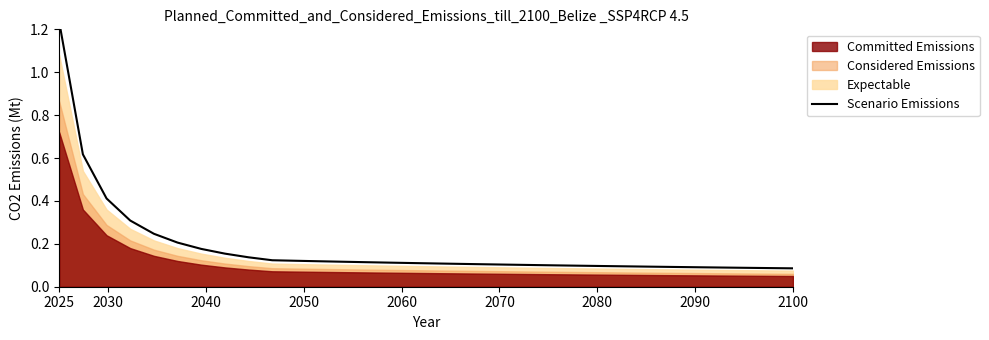

Is it true that the value at 10 is 0.0?

False